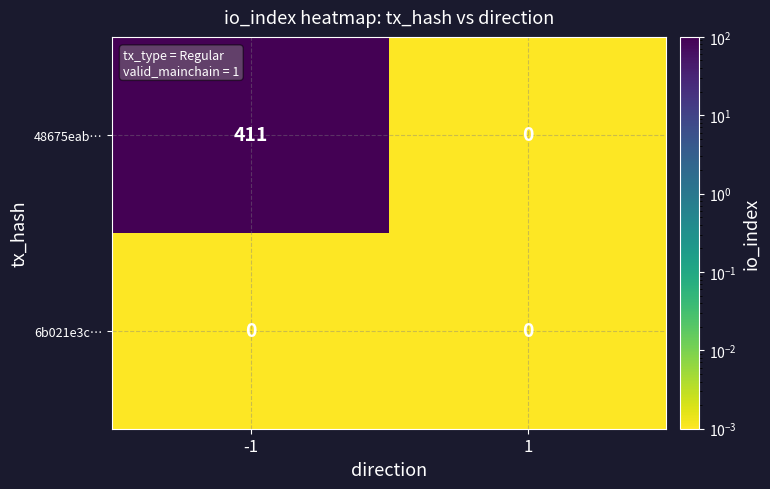

Rank the series by their maximum value, from highest to lowest.

48675eab…, 6b021e3c…